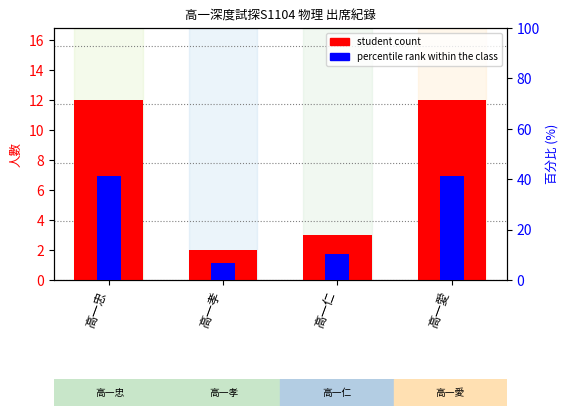

True or false: percentile rank within the class has a value of 2.1 at 高一仁.

False